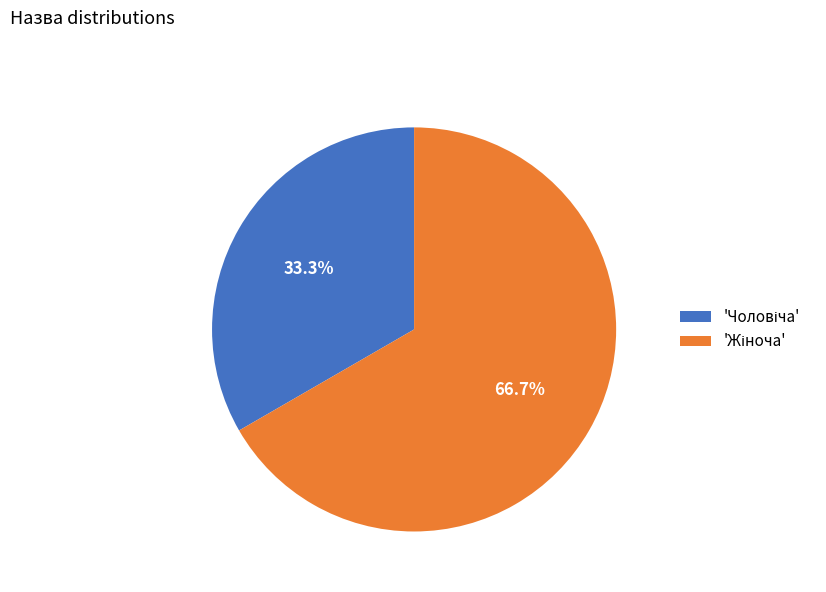

To the nearest percent, what is the difference between the largest and smallest slice percentages?

33%